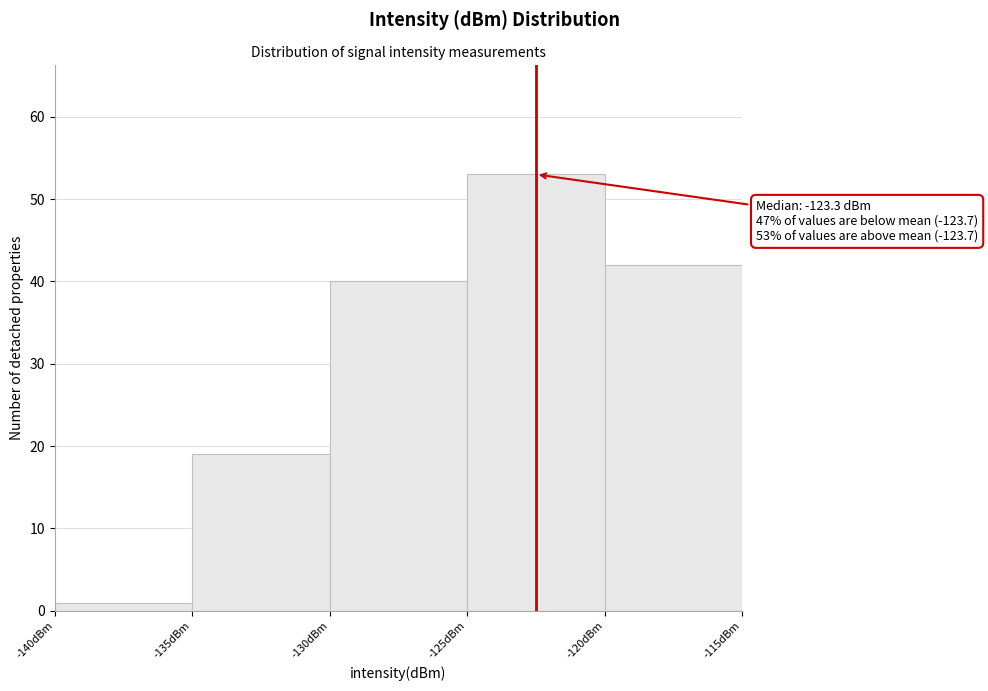

Which range on the x-axis has the tallest bar?

-125 to -120